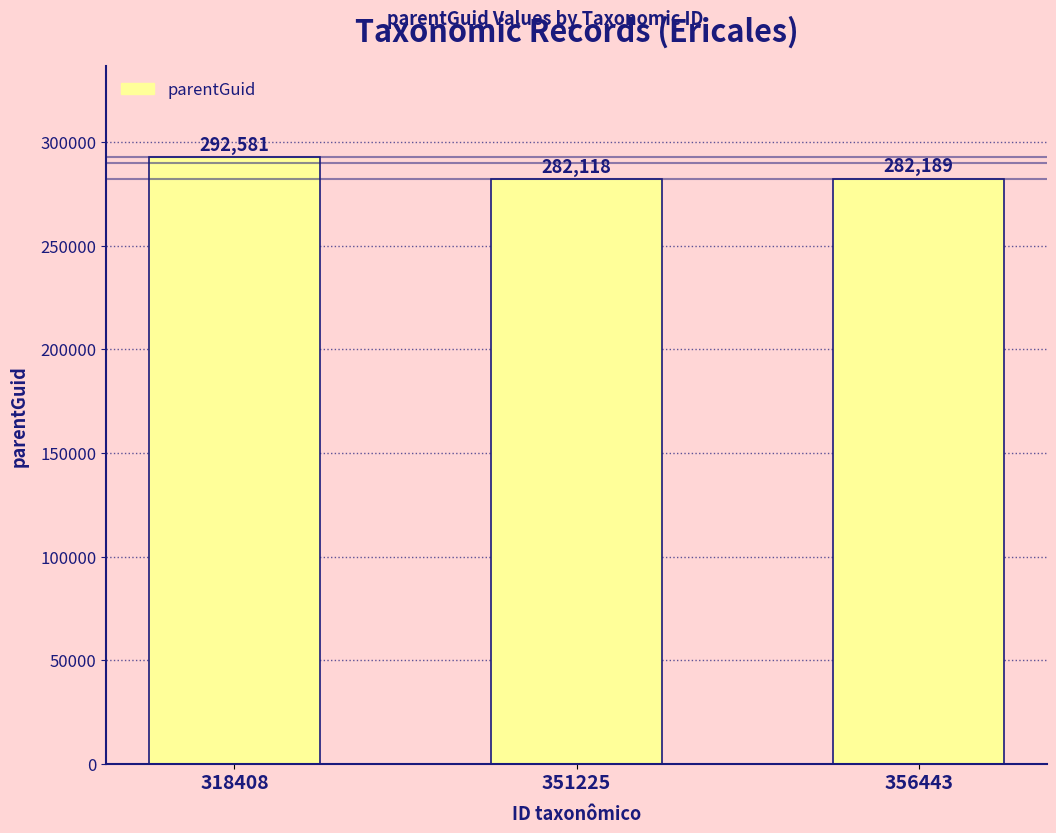

Which has a higher value, 351225 or 356443?

356443